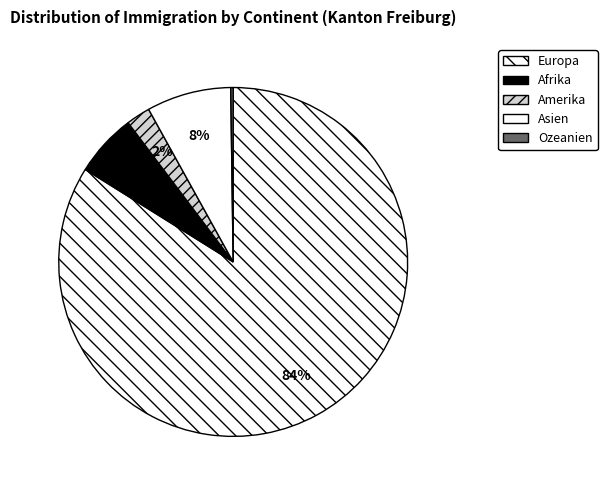

Which slice represents more than half of the pie?

Europa